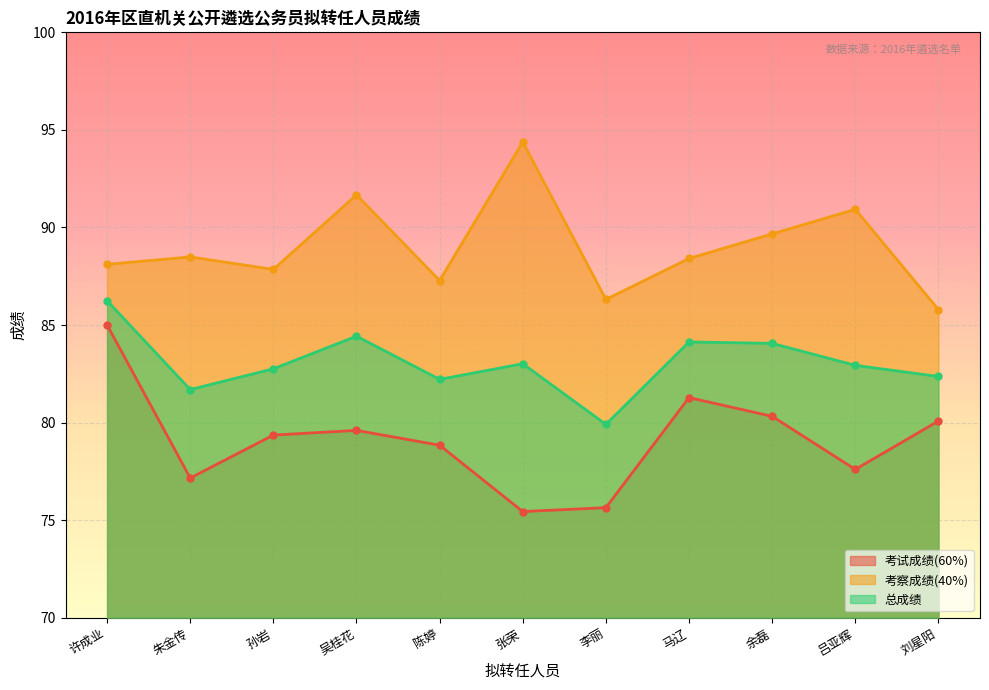

How many interior local valleys does the 考察成绩(40%) series have?

3